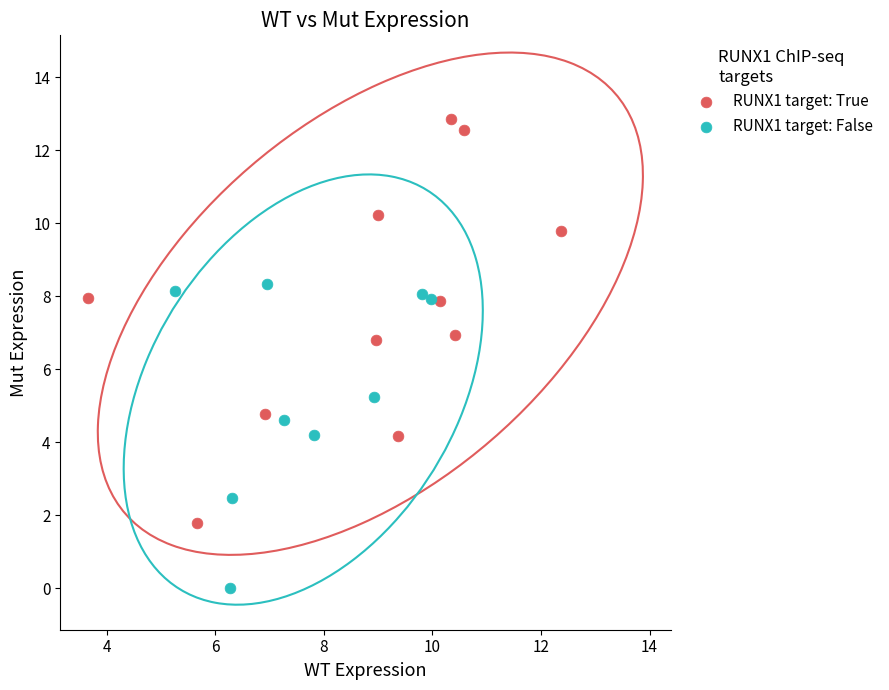

Which series contains the lowest Y value?

RUNX1 target: False